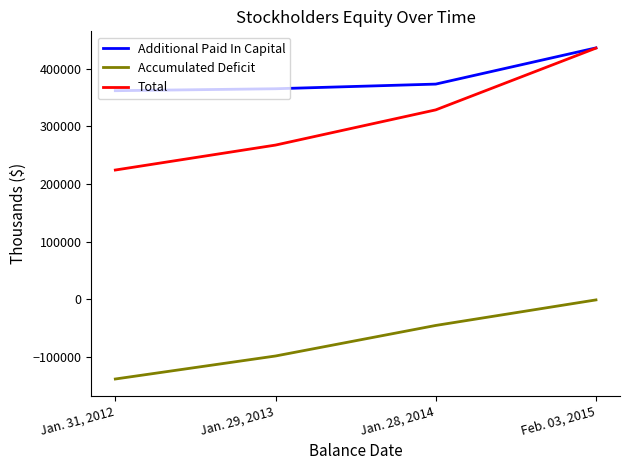

What is the difference between the maximum and minimum values in the Additional Paid In Capital series?

74165